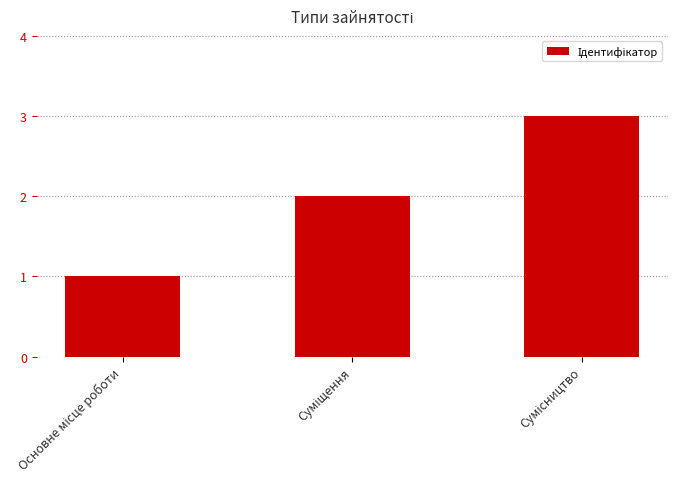

What is the maximum value shown in the chart?

3